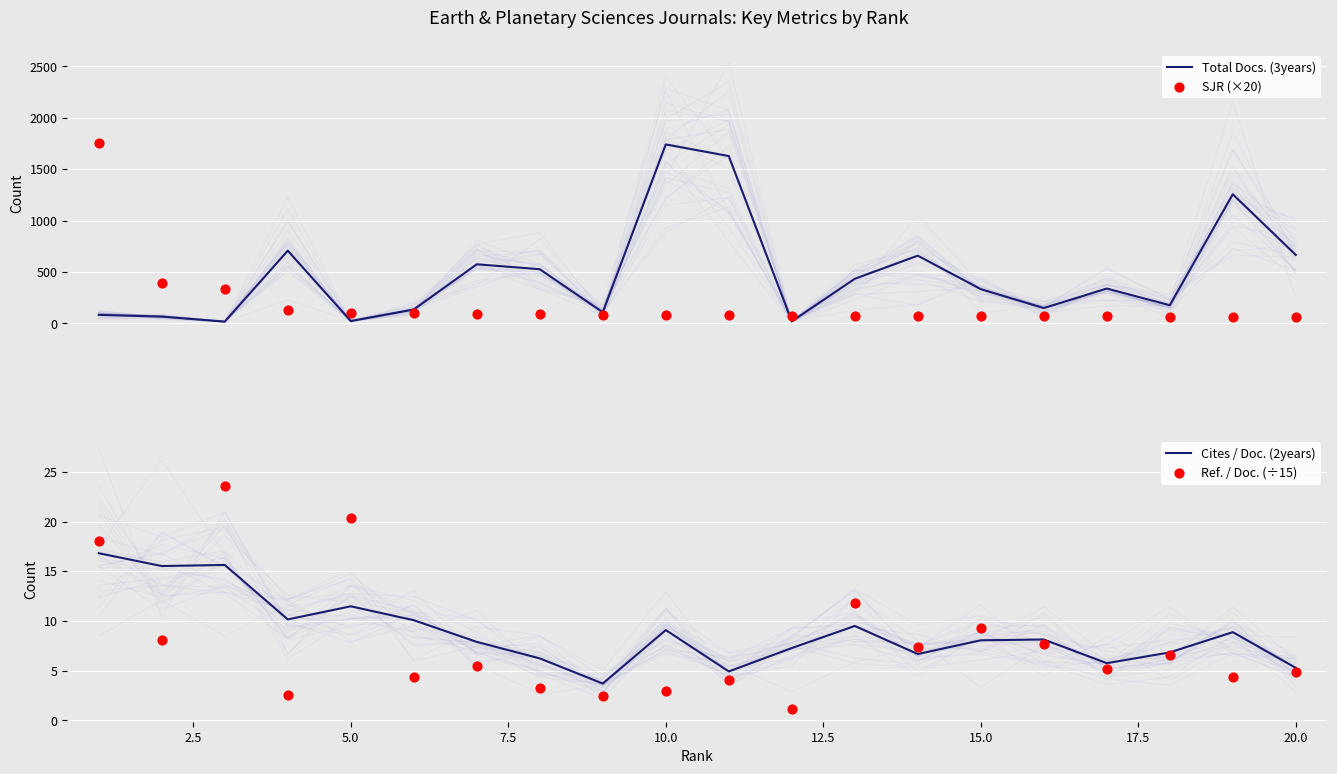

Which series reaches the maximum Y coordinate?

SJR (×20)